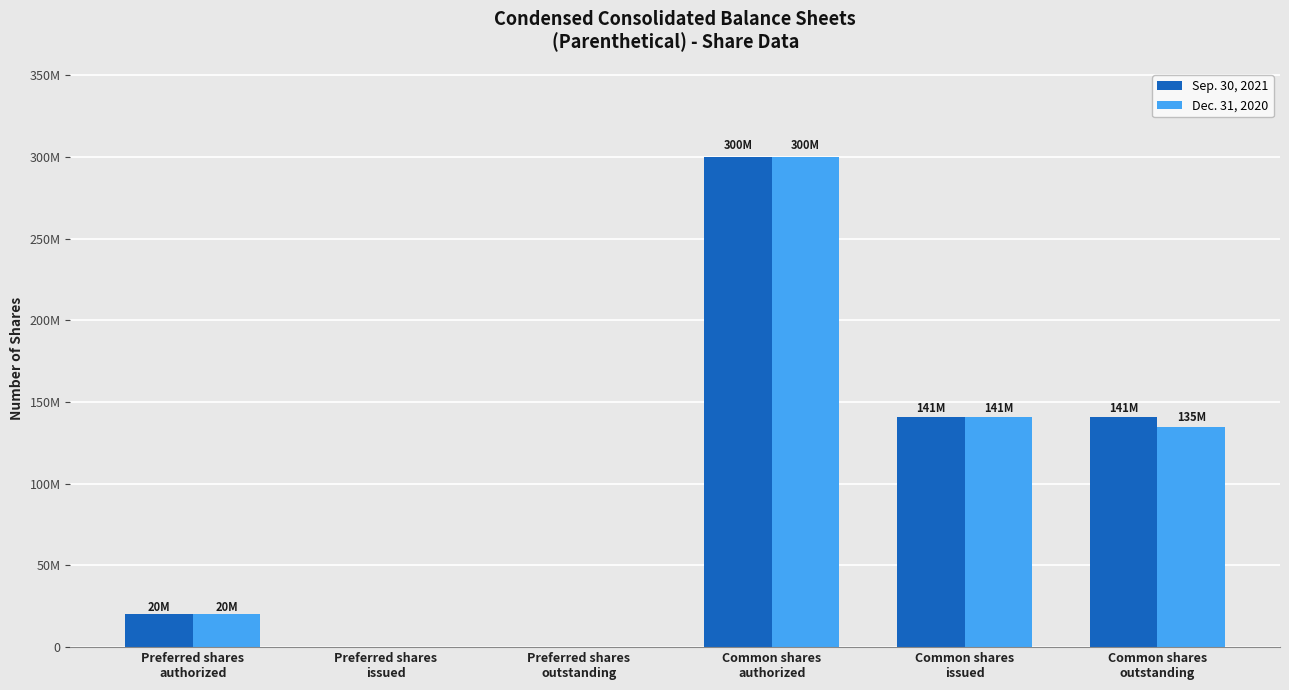

Are the bars horizontal?

No